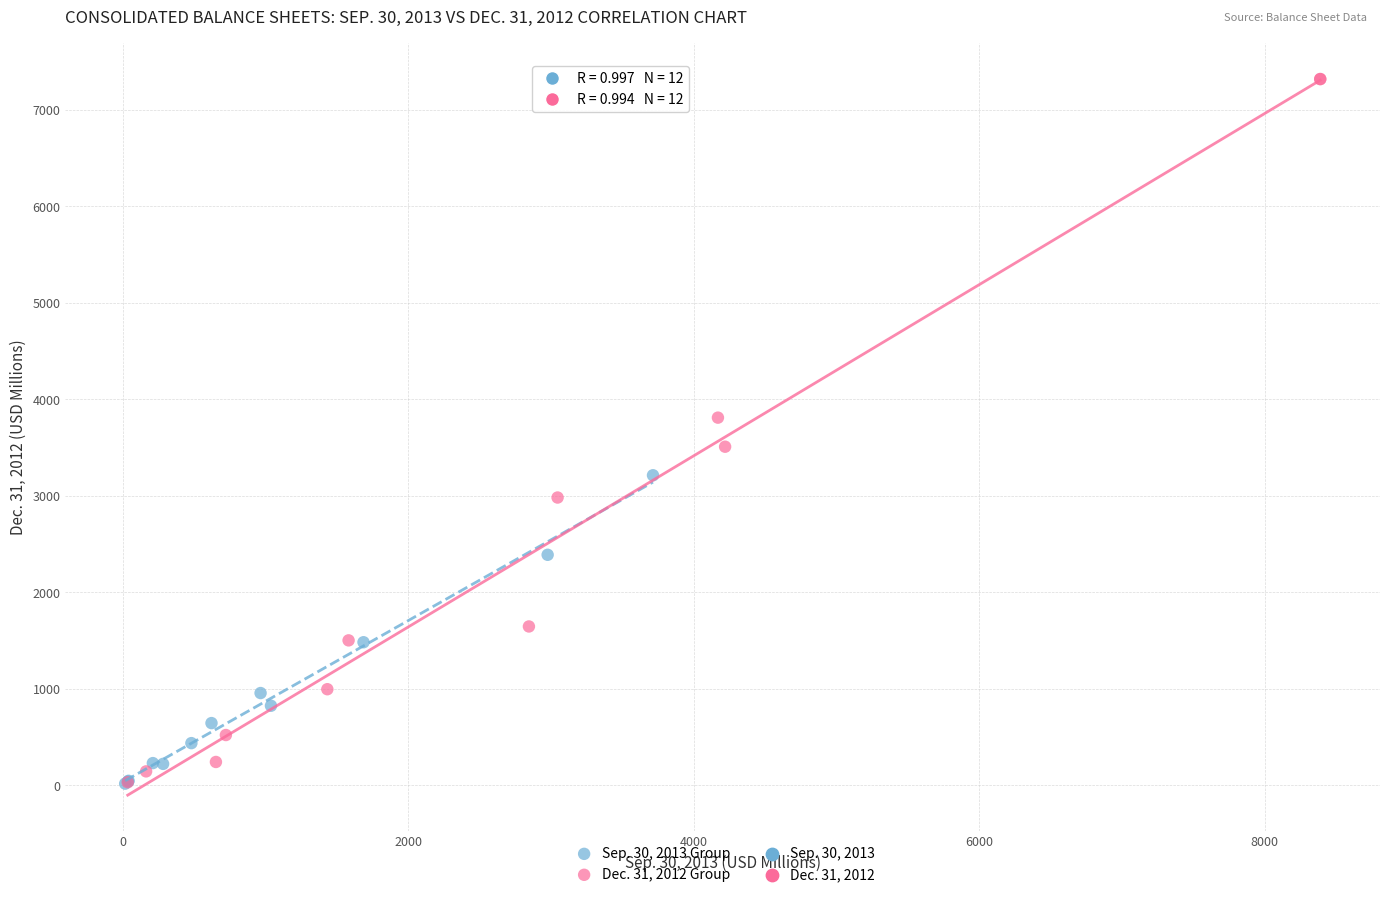

Which series has the largest Y range (max minus min)?

Dec. 31, 2012 Group